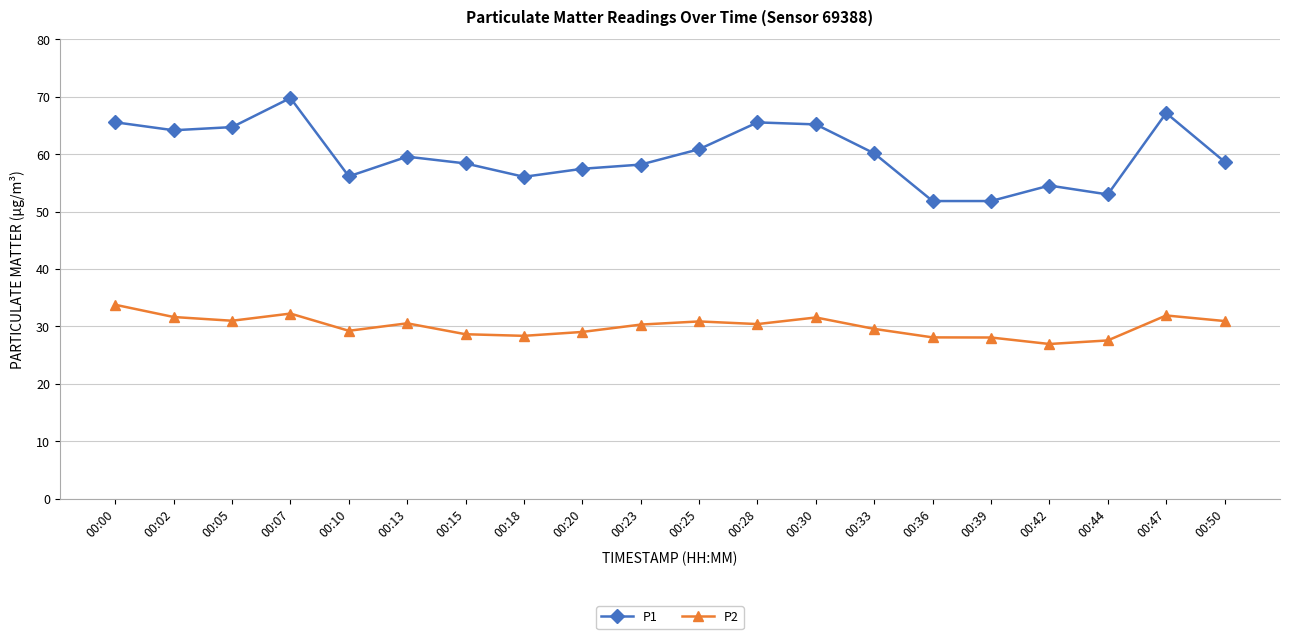

Is it true that P2 equals 16.2 at 00:25?

False